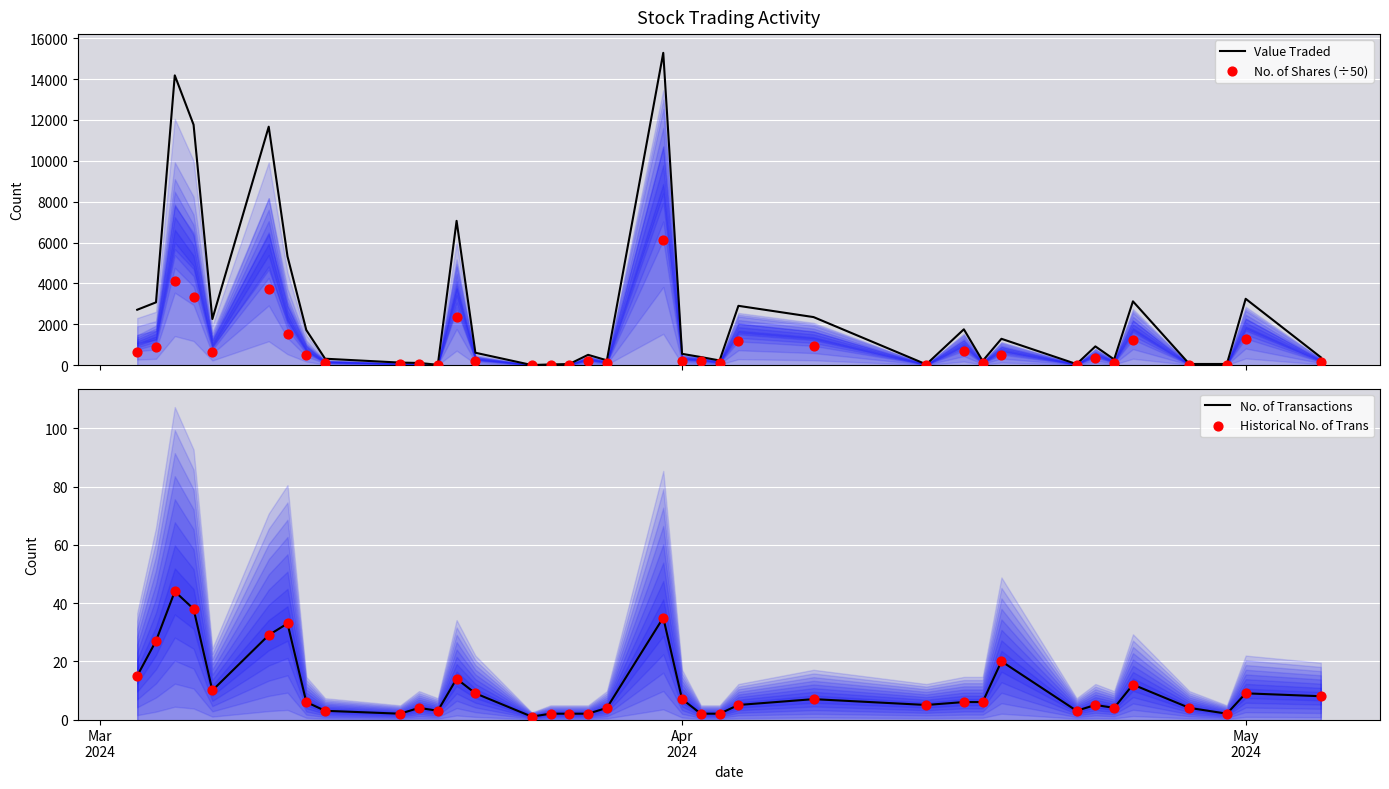

At how many categories does at least one series exceed 10785?

4